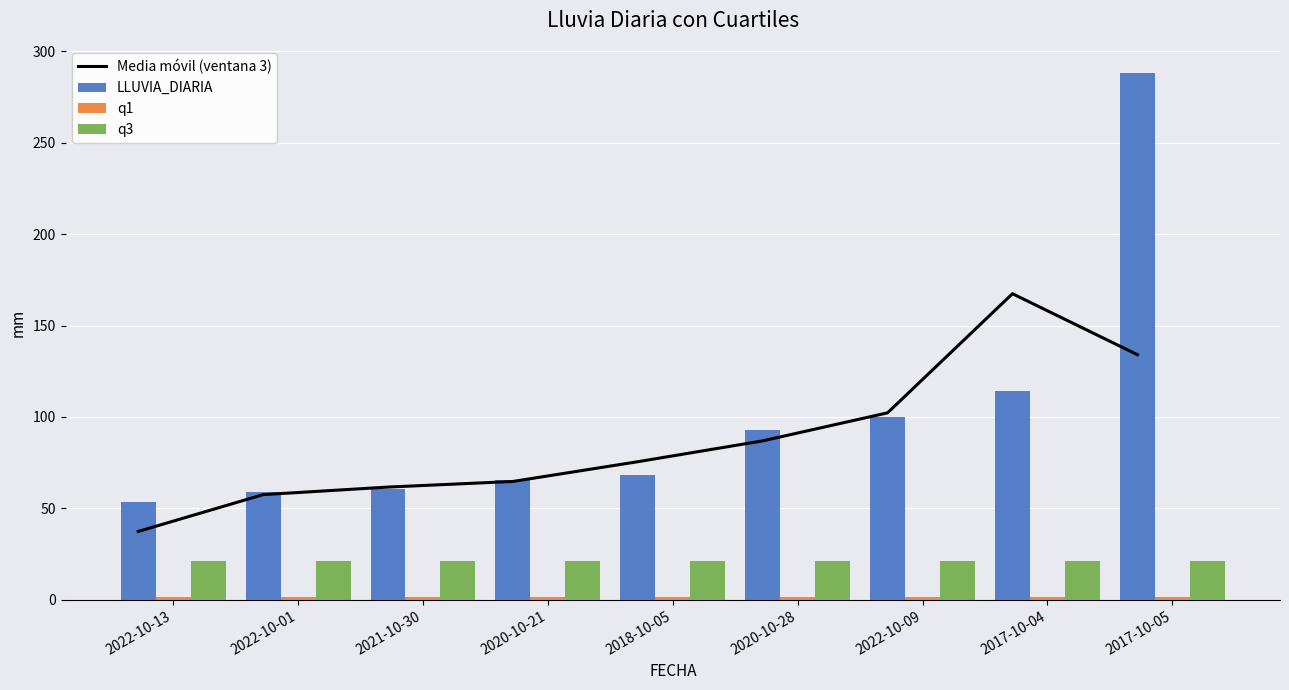

Reading right to left, list all the values displayed in this chart.

Media móvil (ventana 3): 134.1	167.4	102.3	86.9	75.5	64.7	61.7	57.5	37.4
LLUVIA_DIARIA: 288.2	114.0	100.0	92.8	68.0	65.8	60.4	58.8	53.4
q1: 1.4	1.4	1.4	1.4	1.4	1.4	1.4	1.4	1.4
q3: 21.2	21.2	21.2	21.2	21.2	21.2	21.2	21.2	21.2